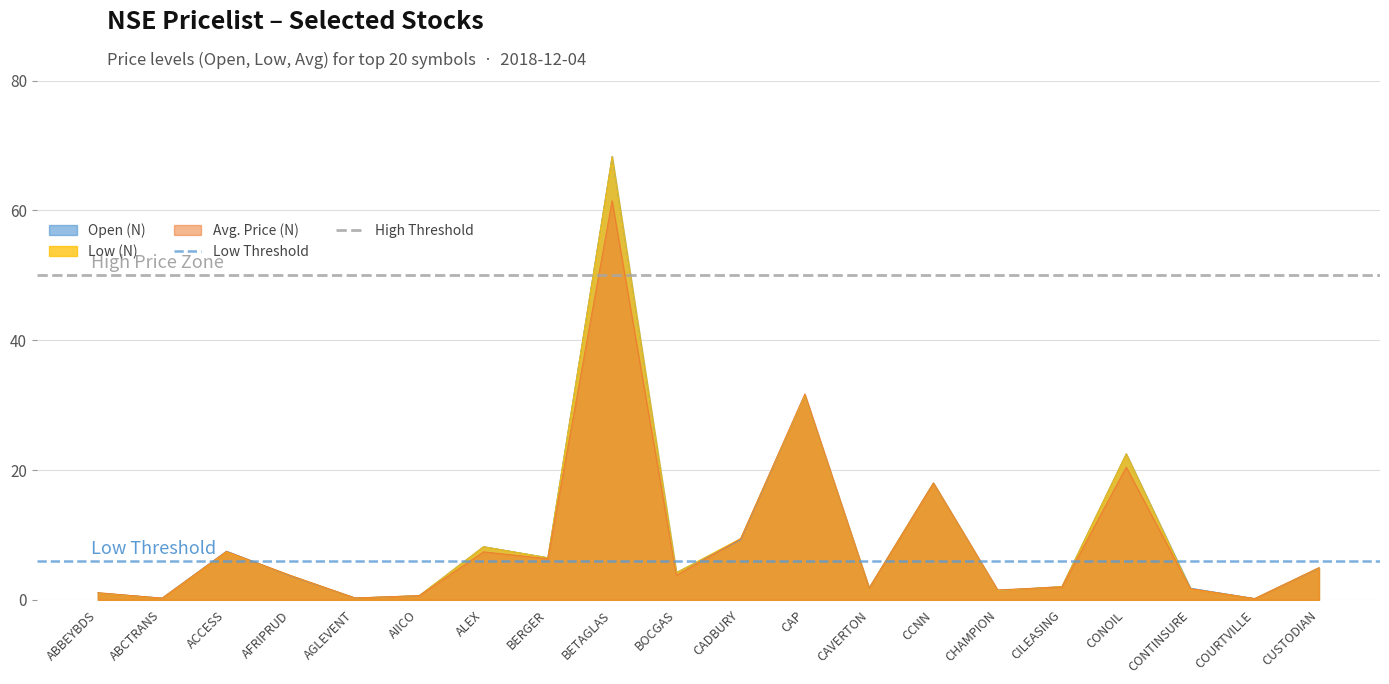

What is the average value of the High Threshold series?

50